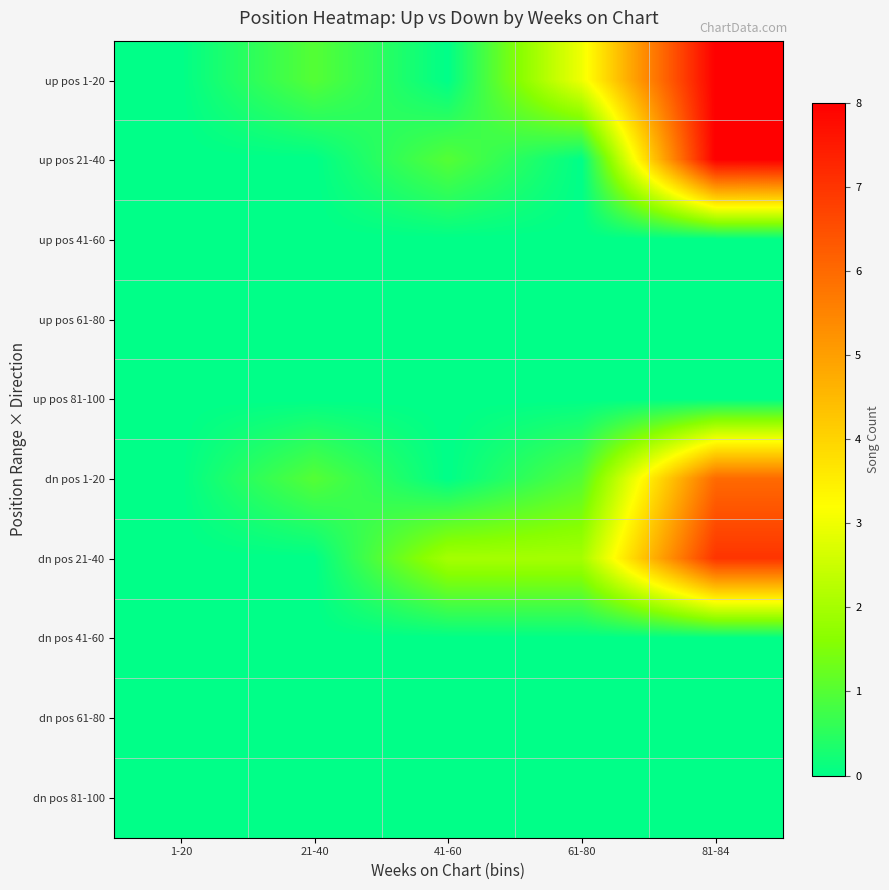

Rank the series by their maximum value, from lowest to highest.

up pos 41-60, up pos 61-80, up pos 81-100, dn pos 41-60, dn pos 61-80, dn pos 81-100, dn pos 1-20, dn pos 21-40, up pos 1-20, up pos 21-40